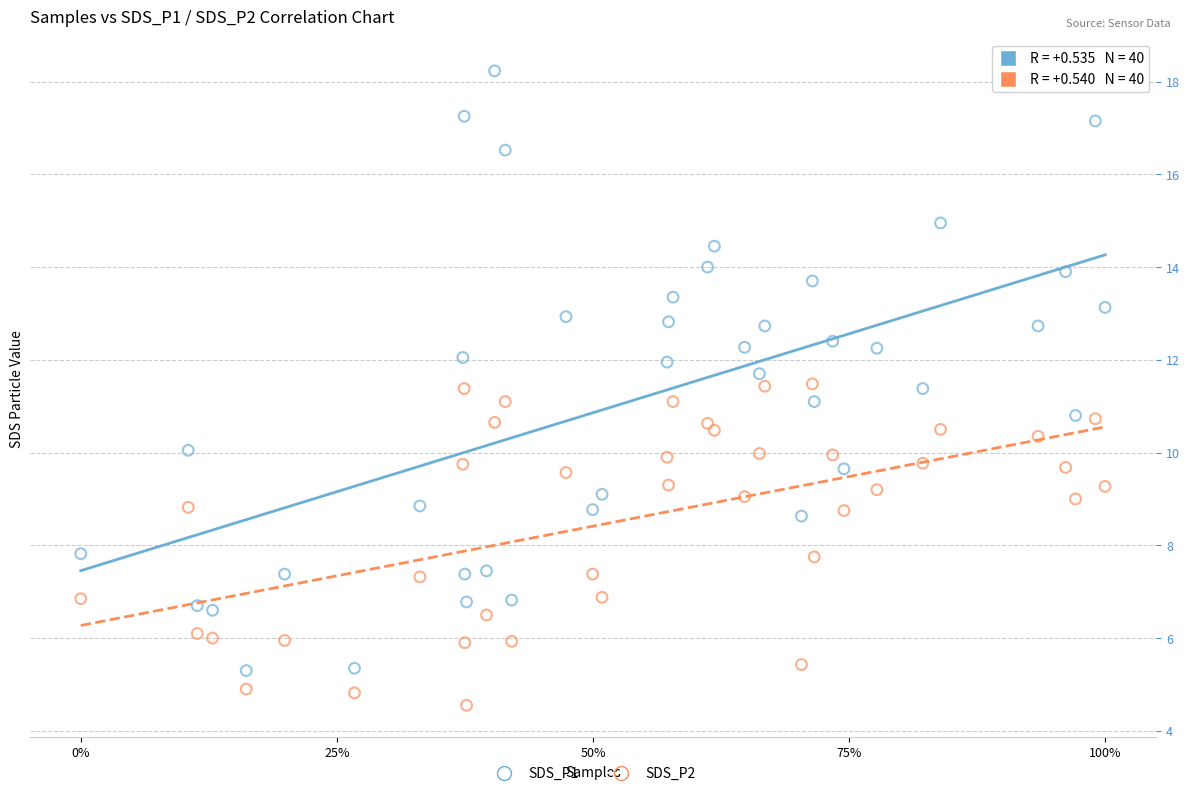

Which series has the widest spread of Y values?

SDS_P1